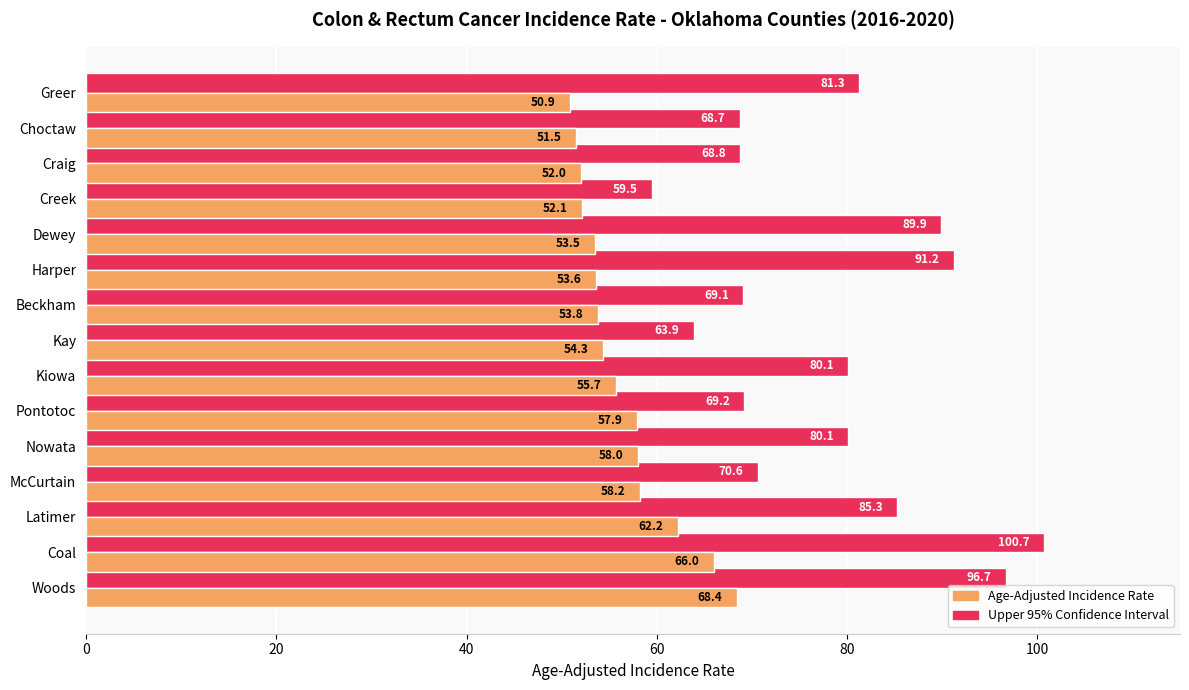

What is the difference between the highest and lowest values at Nowata?

22.1